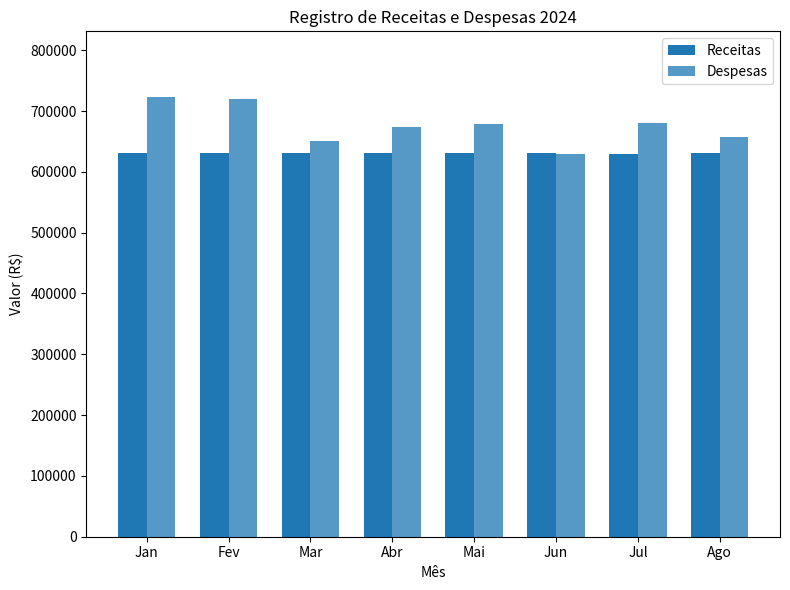

How many data points in Despesas are less than 678589?

4